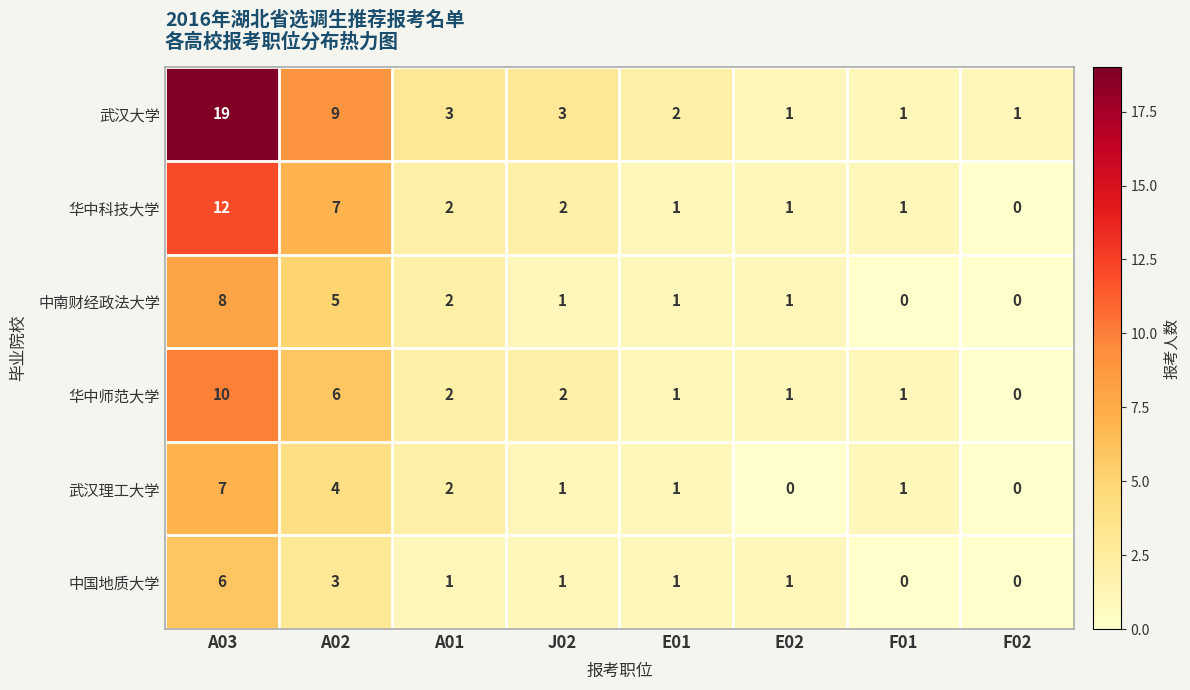

Which series has the largest range (max minus min)?

武汉大学